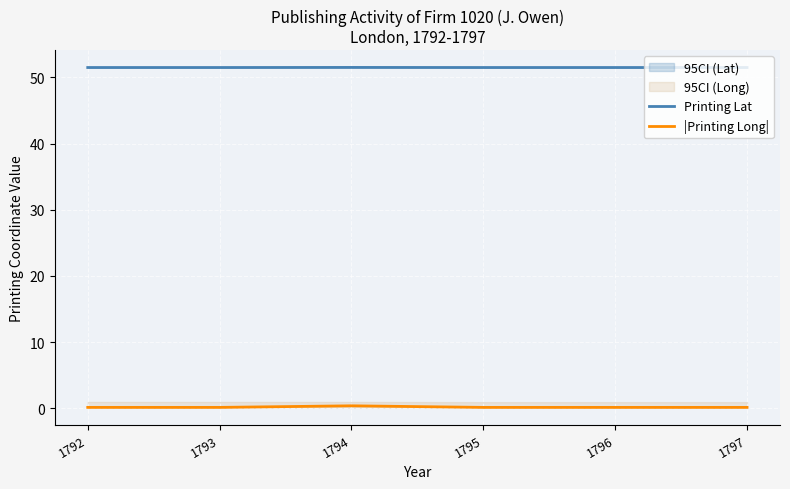

How many interior local peaks does the |Printing Long| series have?

1